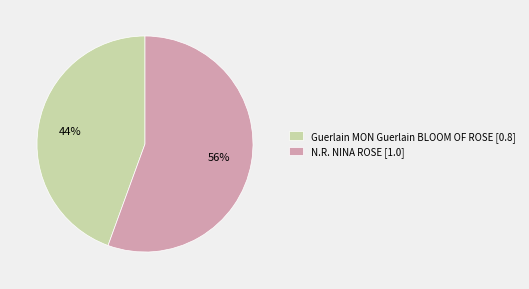

Between Guerlain MON Guerlain BLOOM OF ROSE and N.R. NINA ROSE, which is larger?

N.R. NINA ROSE